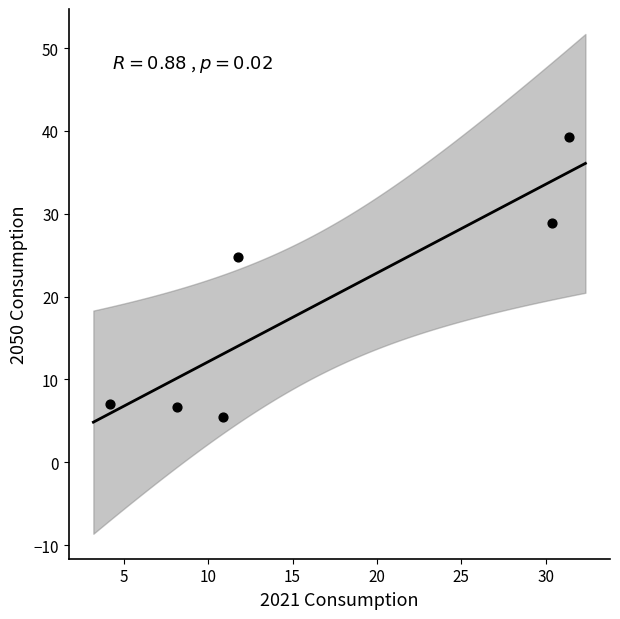

What Y value in the scatter plot is closest to 22?

24.8